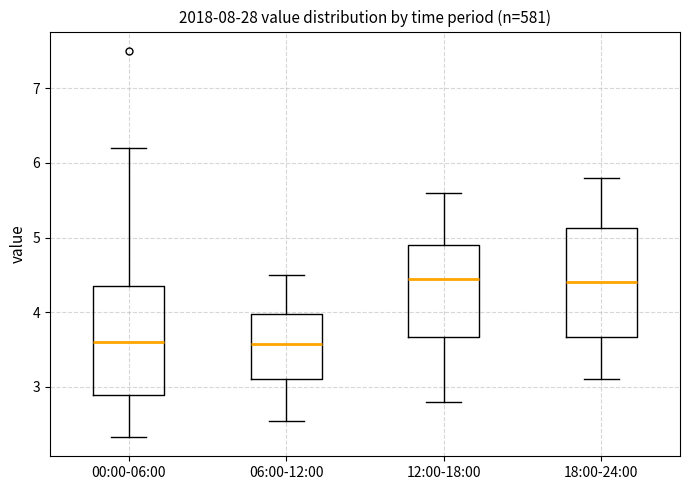

Where does the lower whisker of the box for 12:00-18:00 end on the y-axis? The values are not printed on the chart, so give them approximately, as read against the axis.

2.8